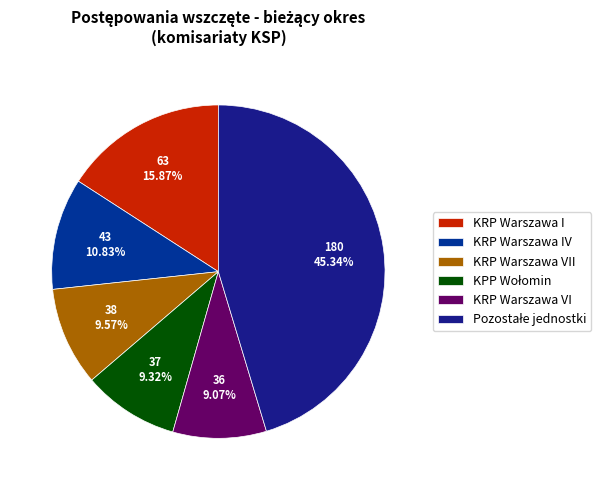

How many segments does this pie chart have?

6